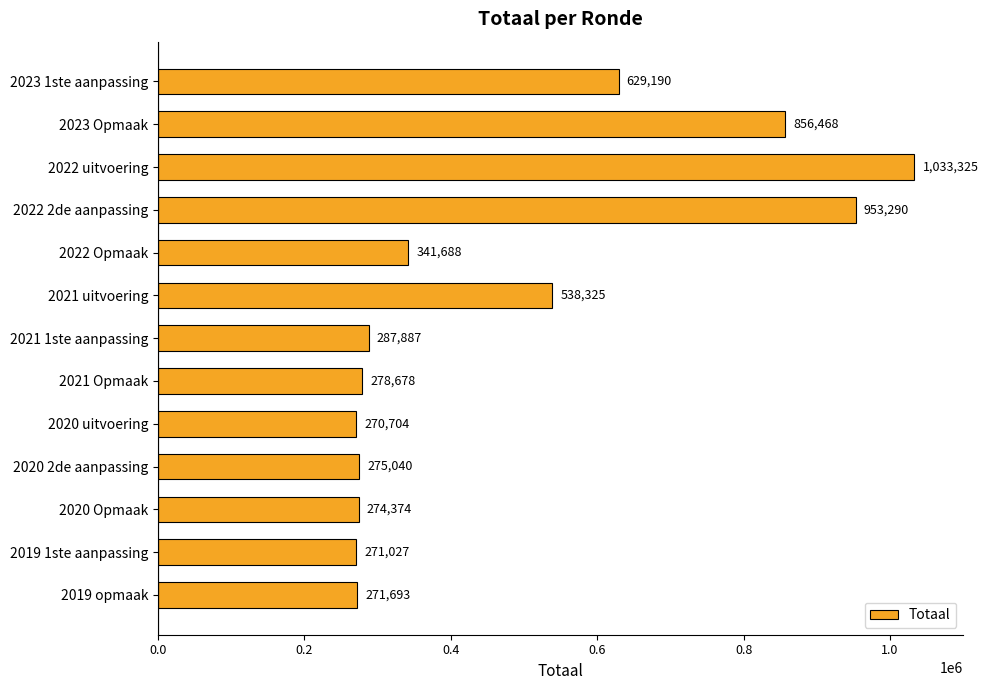

Approximately how many times larger is the value at 2022 uitvoering compared to 2020 2de aanpassing?

3.8